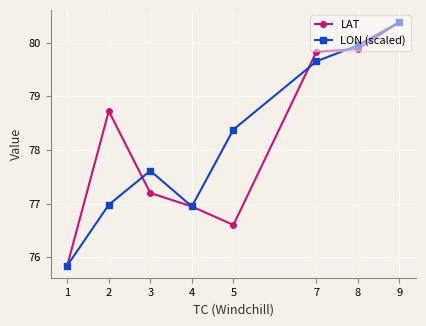

What is the value of the LON (scaled) point at the 8th from the left?

80.4